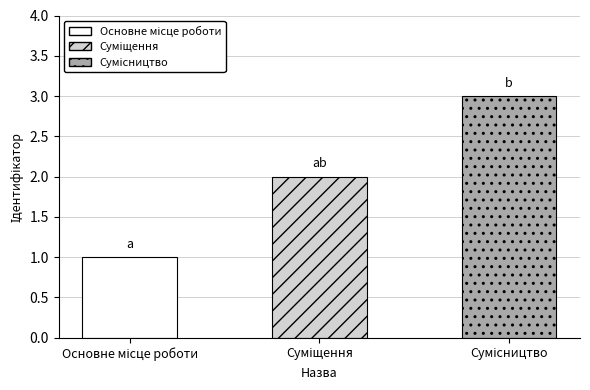

Reading right to left, what are all the values shown in this chart?

3	2	1